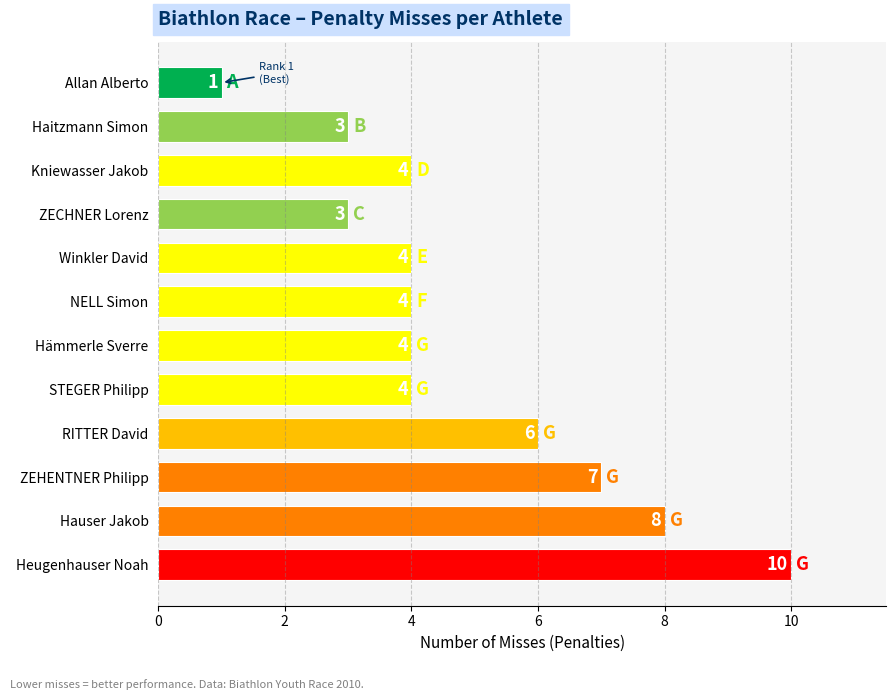

How many values are below 4?

3